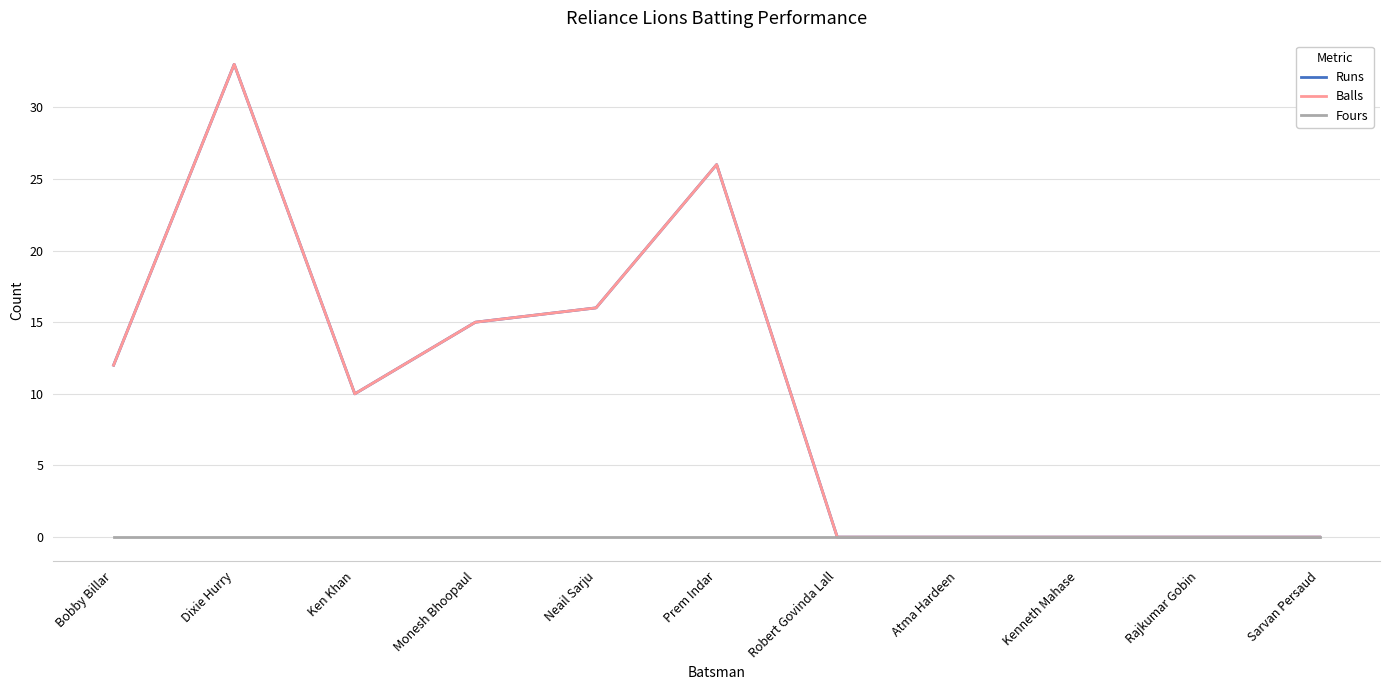

True or false: Fours and Runs cross at least once.

False